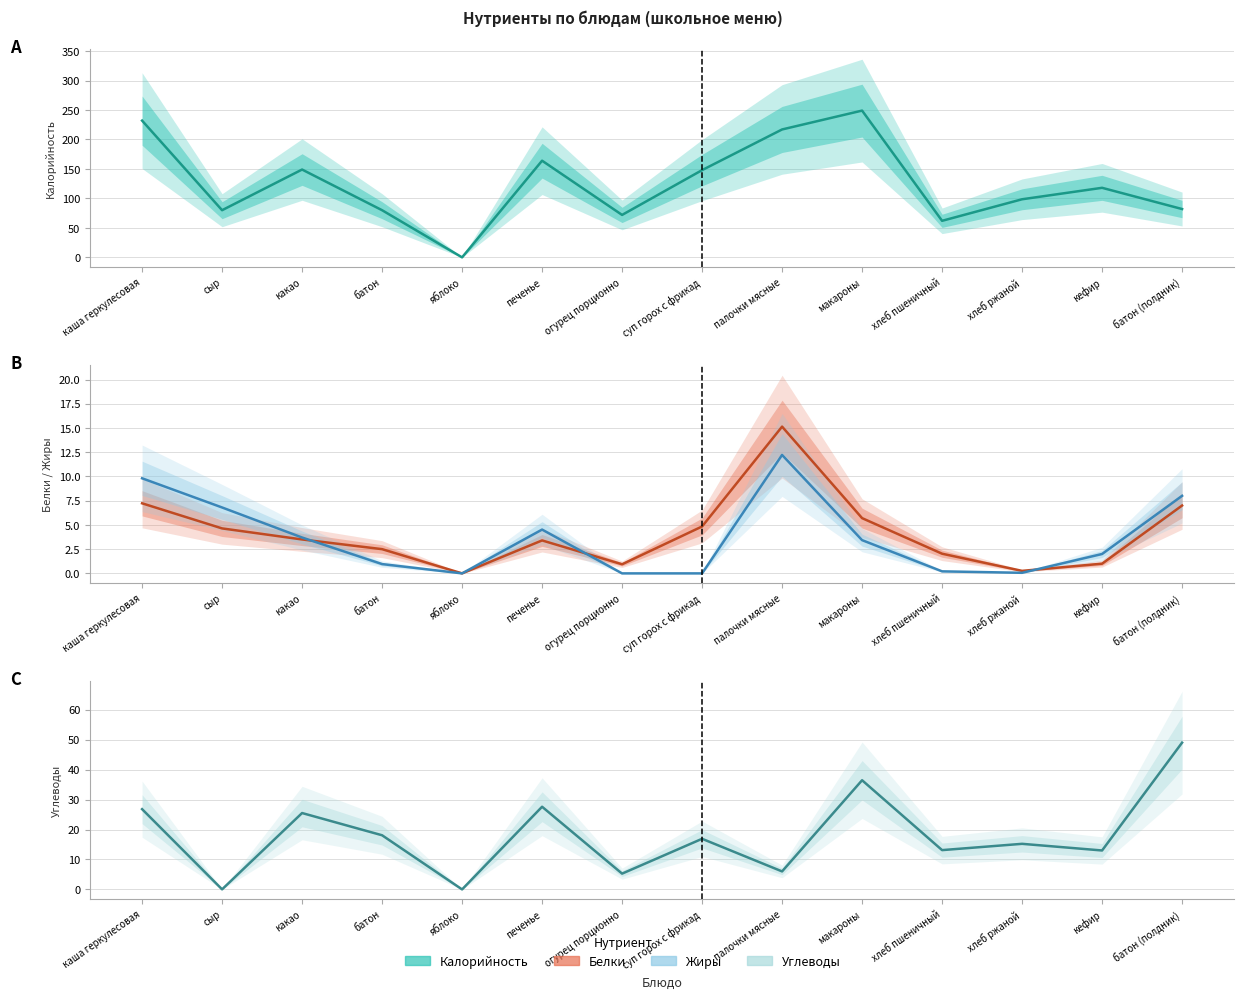

True or false: Калорийность and Белки intersect in this chart.

False